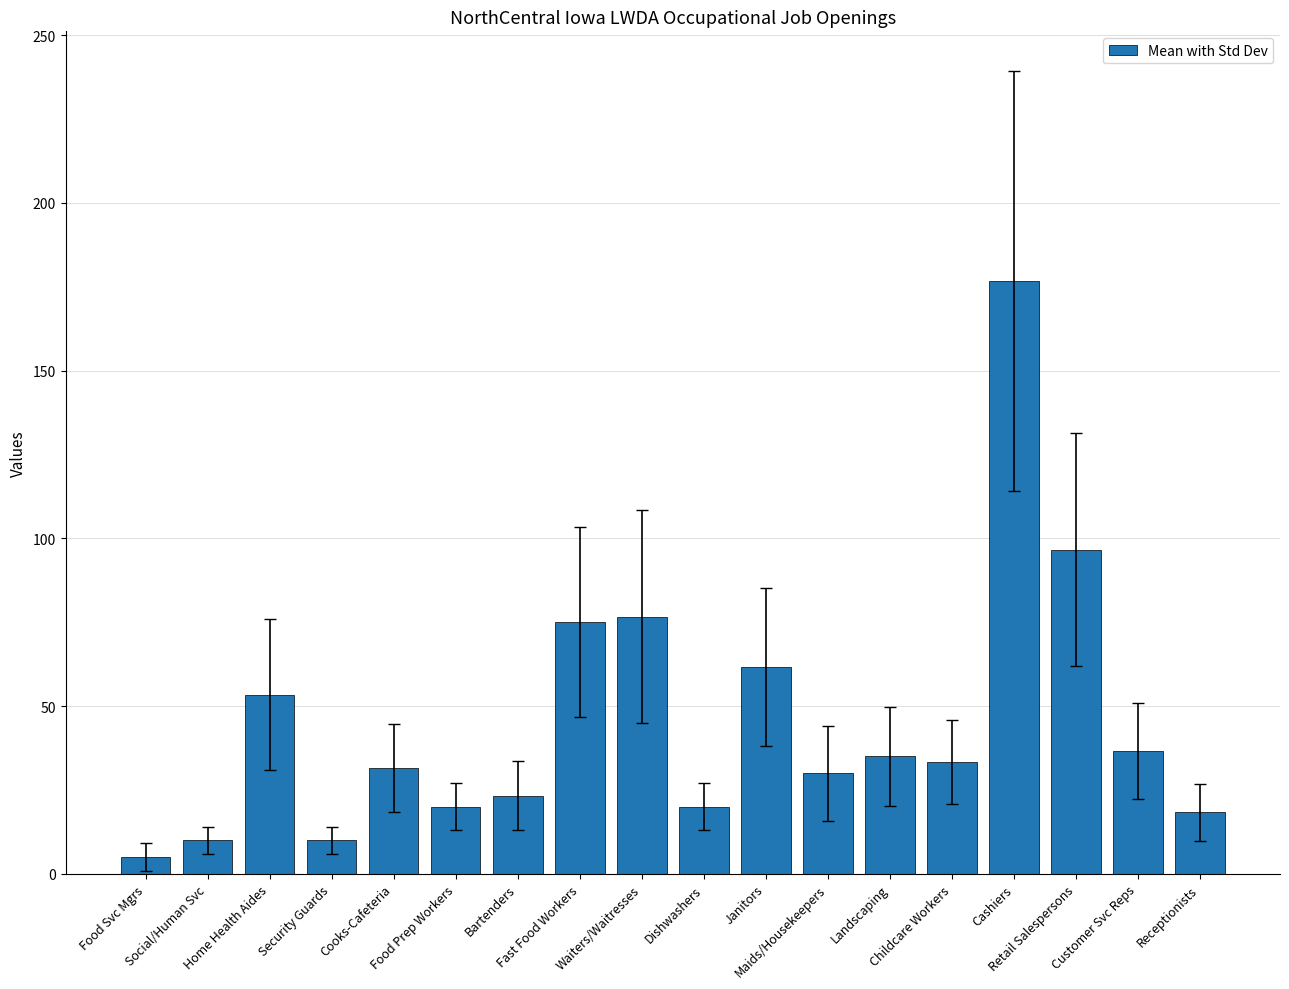

What is the ratio of the value at Retail Salespersons to the value at Receptionists?

5.3